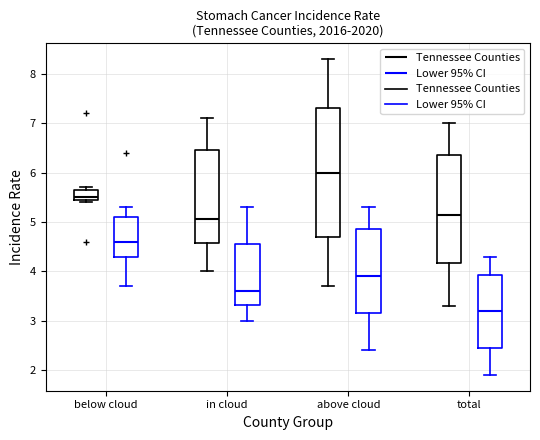

Reading left to right, transcribe this box plot: for each box, give where its median line is, the range the box spans, and where its two whiskers end, as read against the y-axis. The values are not printed on the chart, so give them approximately, as read against the axis.

below cloud (Tennessee Counties): median 5.5 (just above the box's lower edge), box 5.5 to 5.7, whiskers 5.4 to 5.7 (just above the box's upper edge)
below cloud (Lower 95% CI): median 4.6, box 4.3 to 5.1, whiskers 3.7 to 5.3
in cloud (Tennessee Counties): median 5.1, box 4.6 to 6.5, whiskers 4.0 to 7.1
in cloud (Lower 95% CI): median 3.6, box 3.3 to 4.6, whiskers 3.0 to 5.3
above cloud (Tennessee Counties): median 6.0, box 4.7 to 7.3, whiskers 3.7 to 8.3
above cloud (Lower 95% CI): median 3.9, box 3.2 to 4.9, whiskers 2.4 to 5.3
total (Tennessee Counties): median 5.2, box 4.2 to 6.4, whiskers 3.3 to 7.0
total (Lower 95% CI): median 3.2, box 2.5 to 3.9, whiskers 1.9 to 4.3